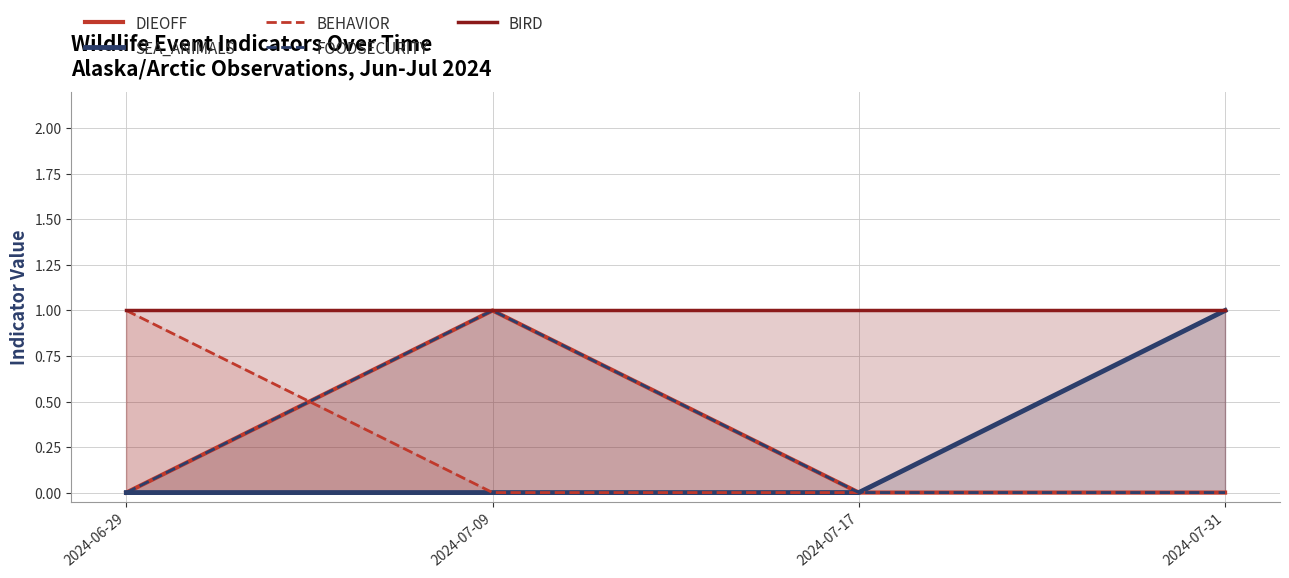

What position from the right is 2024-06-29?

4